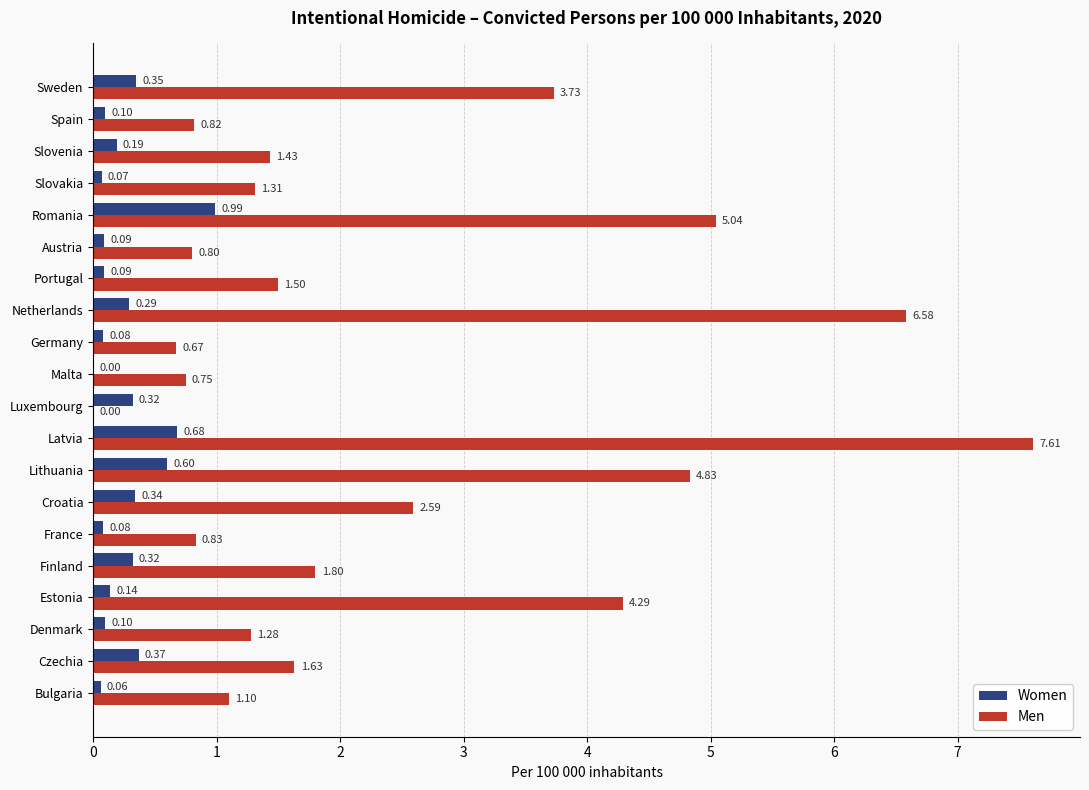

Which series has the largest total across all categories?

Men